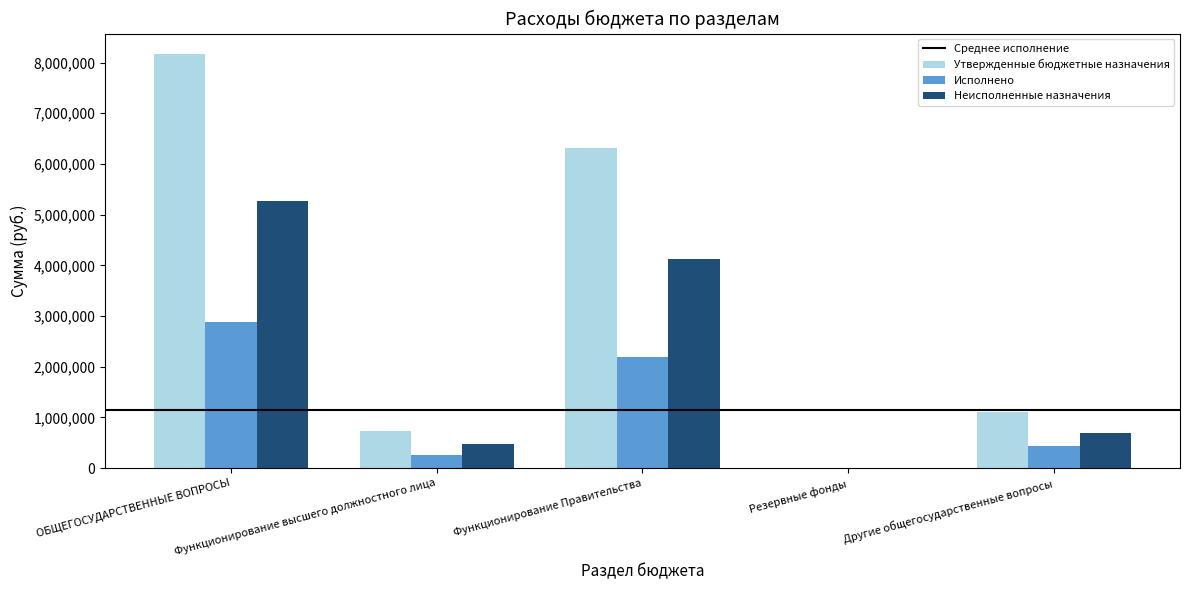

What is the approximate value of Неисполненные назначения at Функционирование Правительства?

4116064.9